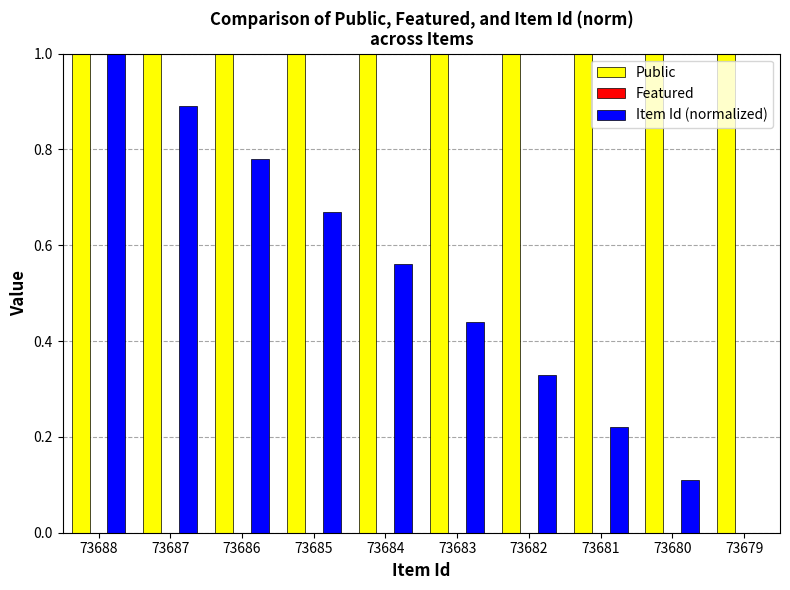

What is the sum of all Public values?

10.0